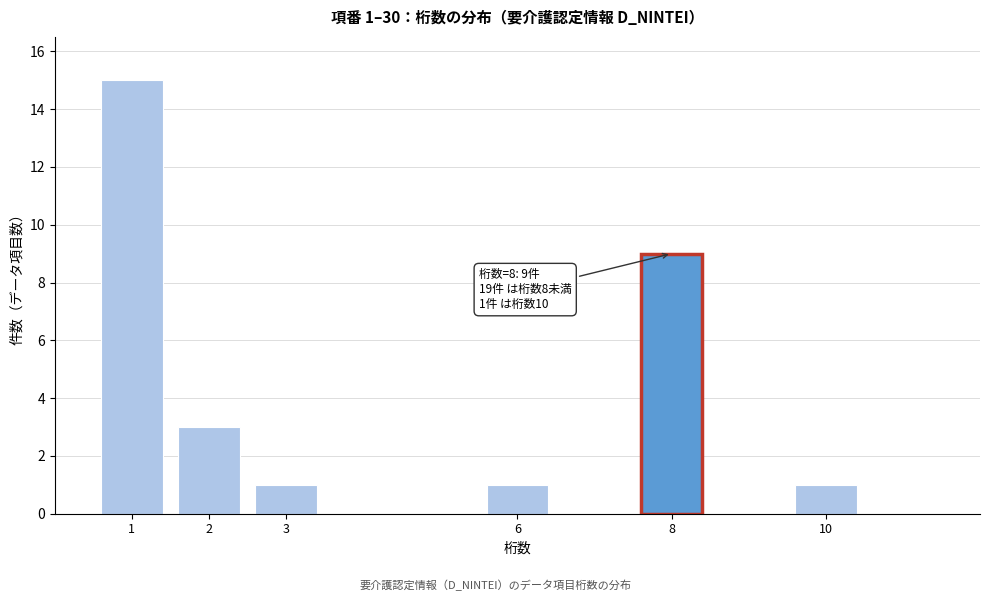

Reading left to right, list all the values displayed in this chart.

1=15	2=3	3=1	6=1	8=9	10=1